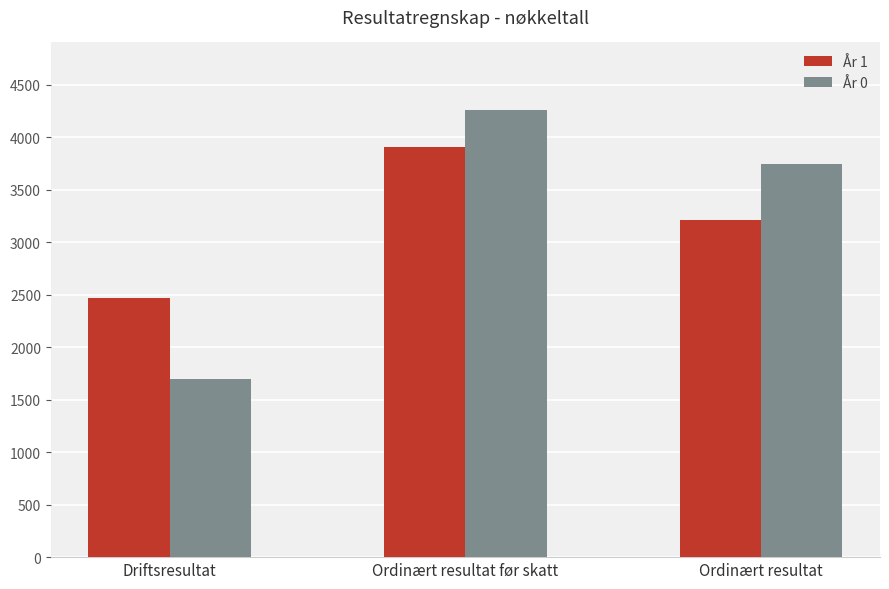

Which series has the largest range (max minus min)?

År 0